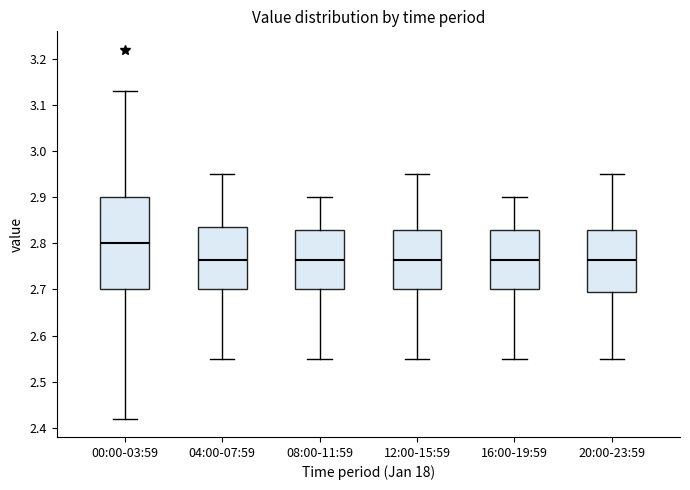

Reading left to right, read every box against the y-axis: the position of its median line, the range the box covers, and the ends of its whiskers. The values are not printed on the chart, so give them approximately, as read against the axis.

00:00-03:59: median 2.80, box 2.70 to 2.90, whiskers 2.42 to 3.13
04:00-07:59: median 2.77, box 2.70 to 2.84, whiskers 2.55 to 2.95
08:00-11:59: median 2.77, box 2.70 to 2.83, whiskers 2.55 to 2.90
12:00-15:59: median 2.77, box 2.70 to 2.83, whiskers 2.55 to 2.95
16:00-19:59: median 2.77, box 2.70 to 2.83, whiskers 2.55 to 2.90
20:00-23:59: median 2.77, box 2.70 to 2.83, whiskers 2.55 to 2.95